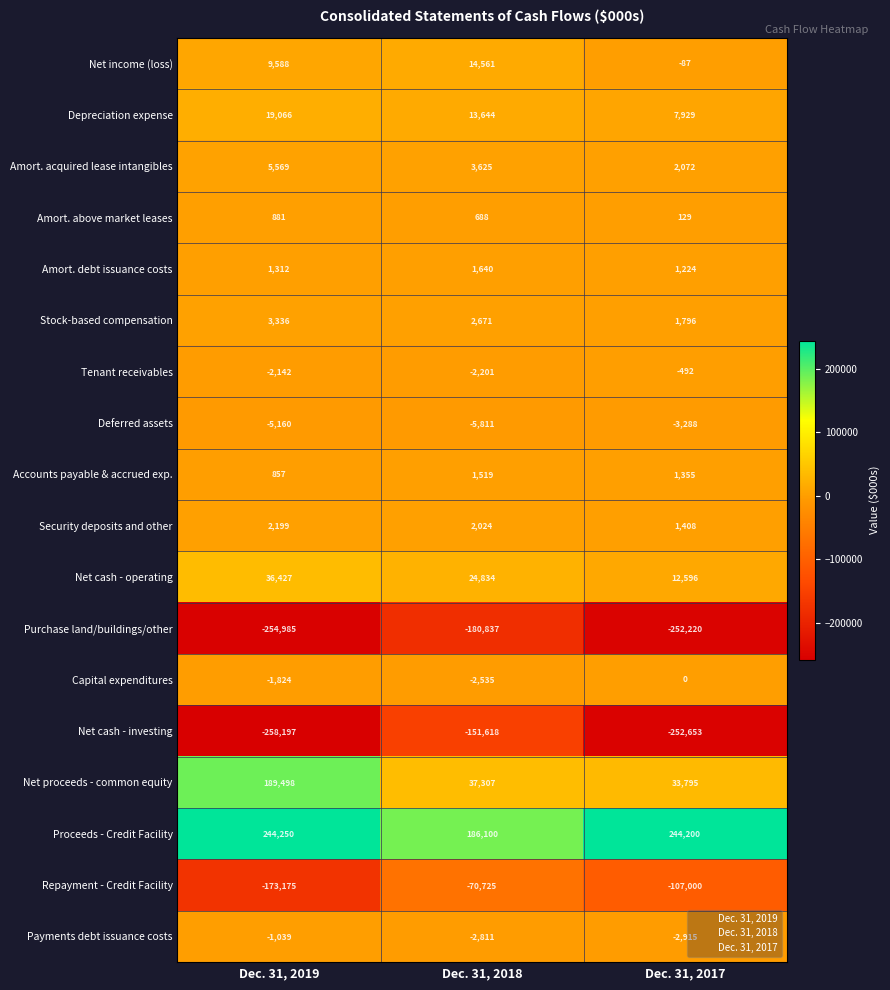

Rank the series by their maximum value, from highest to lowest.

Proceeds - Credit Facility, Net proceeds - common equity, Net cash - operating, Depreciation expense, Net income (loss), Amort. acquired lease intangibles, Stock-based compensation, Security deposits and other, Amort. debt issuance costs, Accounts payable & accrued exp., Amort. above market leases, Capital expenditures, Tenant receivables, Payments debt issuance costs, Deferred assets, Repayment - Credit Facility, Net cash - investing, Purchase land/buildings/other